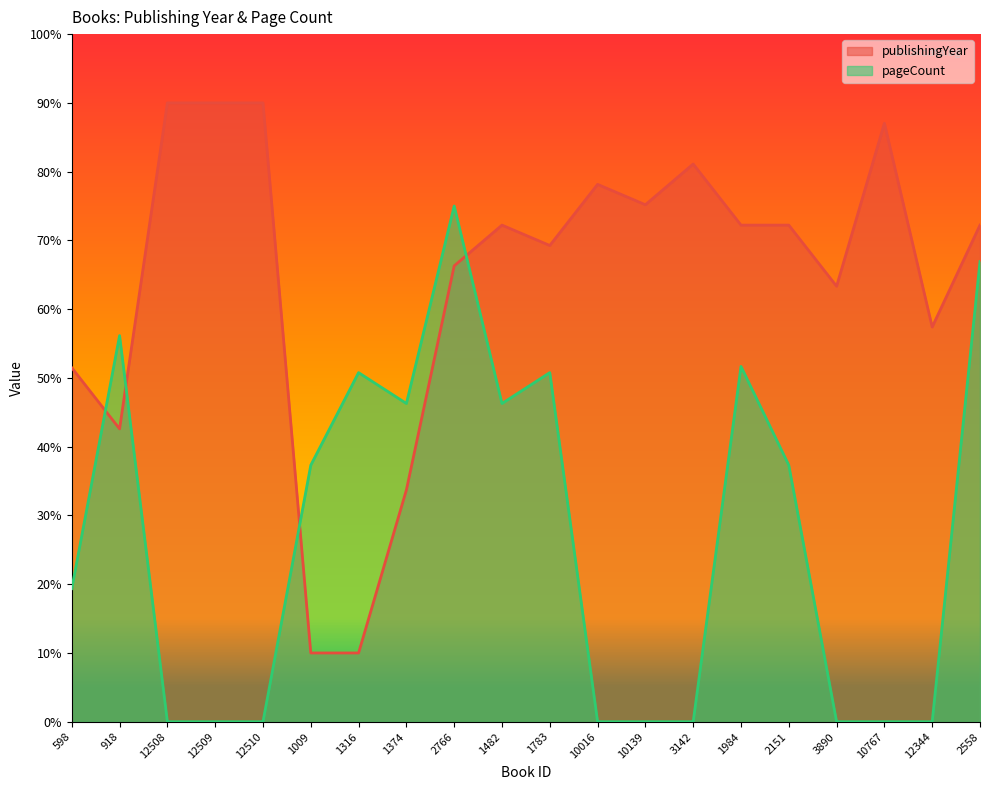

Where do publishingYear and pageCount first cross each other?

598 and 918